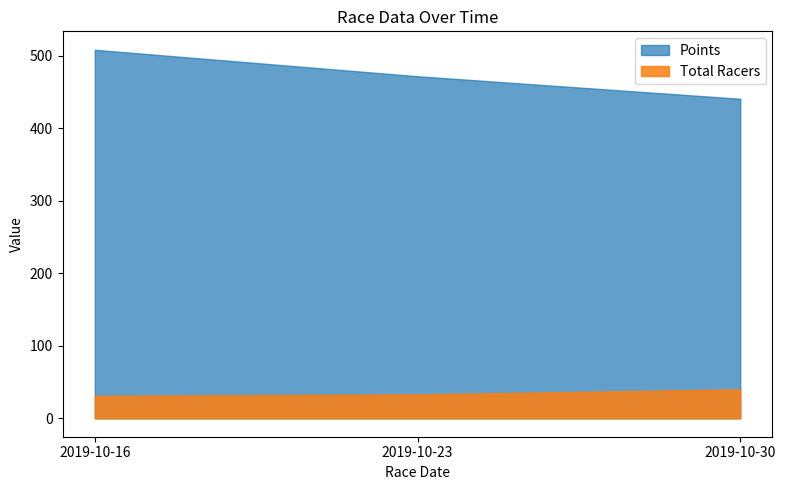

At which label is Total Racers closest to 35?

2019-10-23